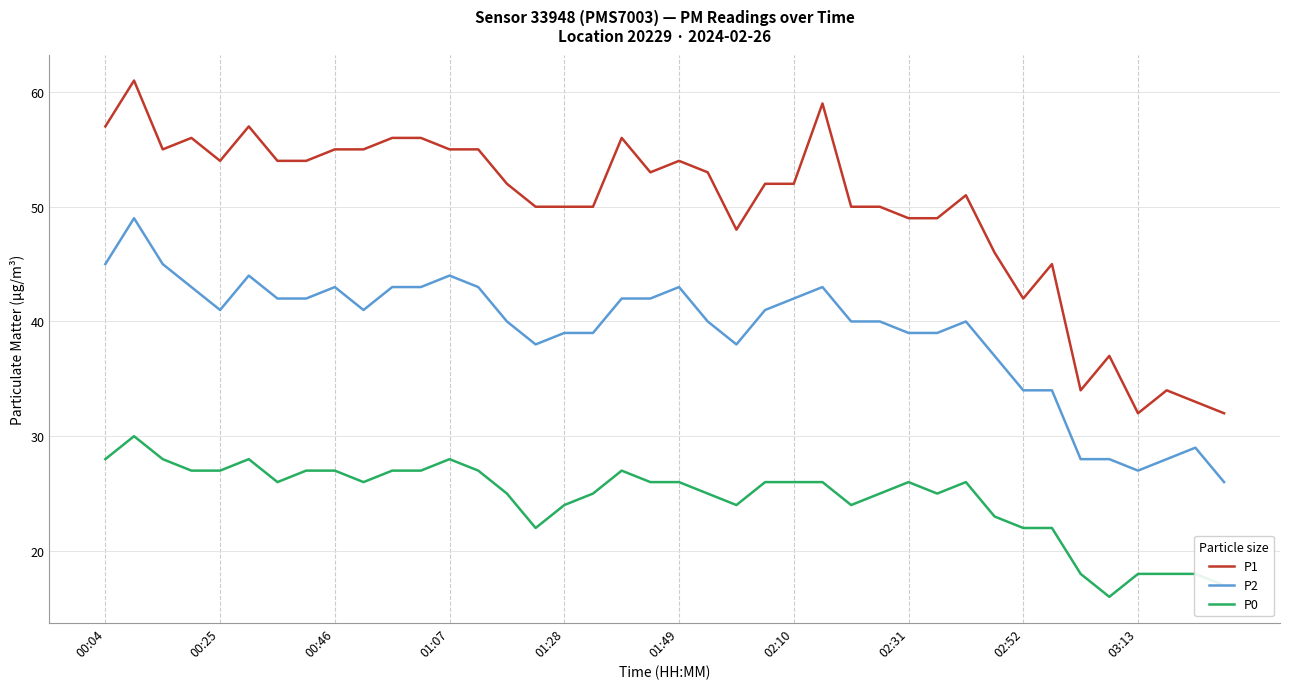

List the series in order of their overall mean, highest first.

P1, P2, P0